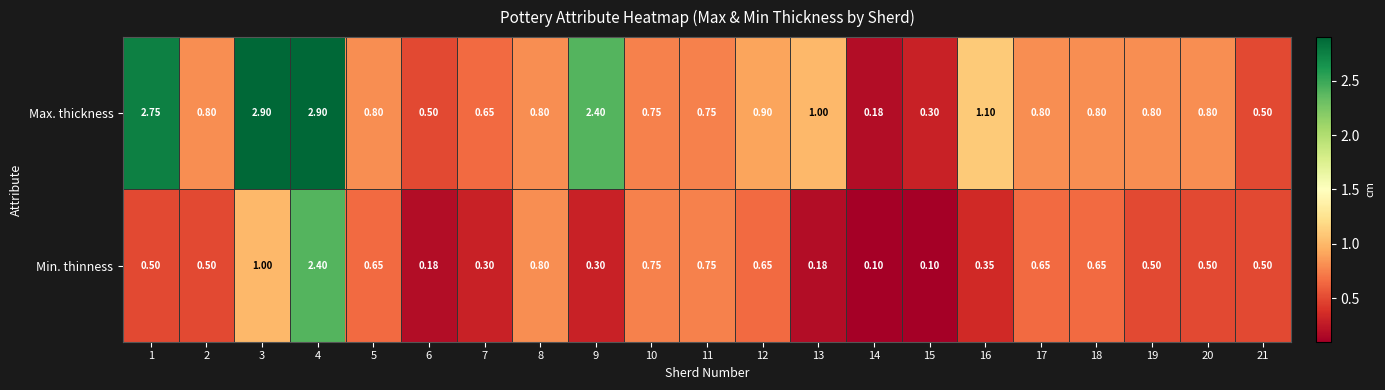

Is the value of Min. thinness at 19 greater than the value of Max. thickness at 7?

No